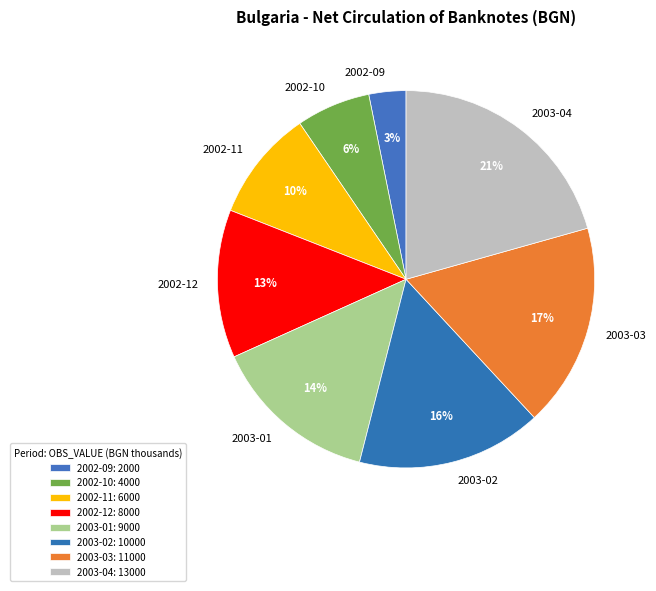

Is the sum of 2002-09 and 2002-12 greater than half?

No